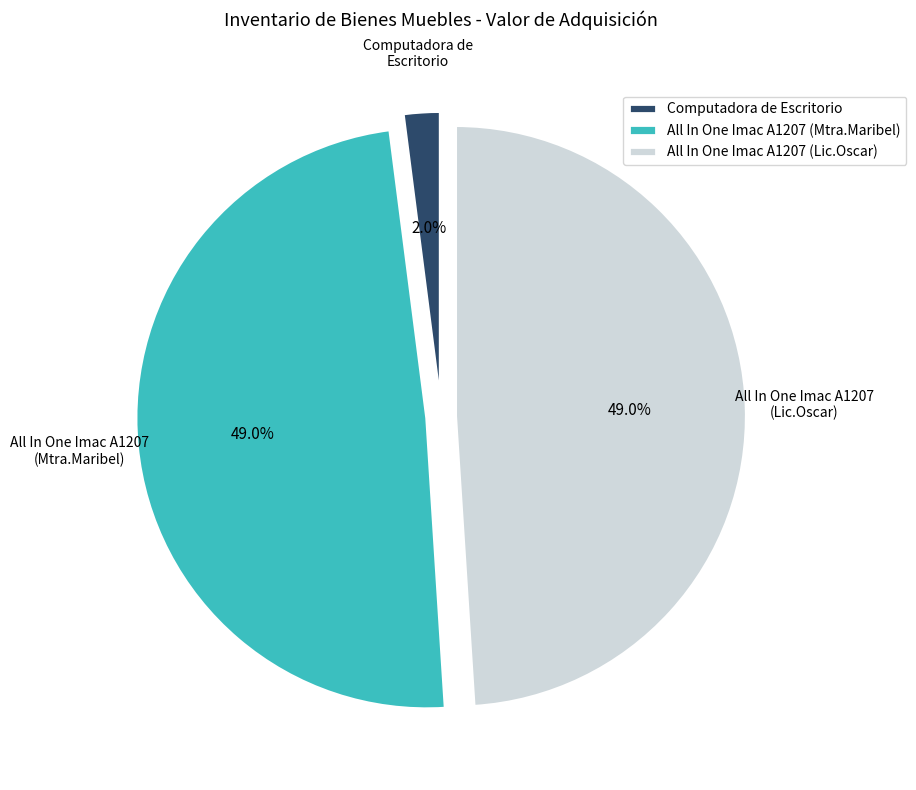

Is there any slice that represents more than half of the pie?

No